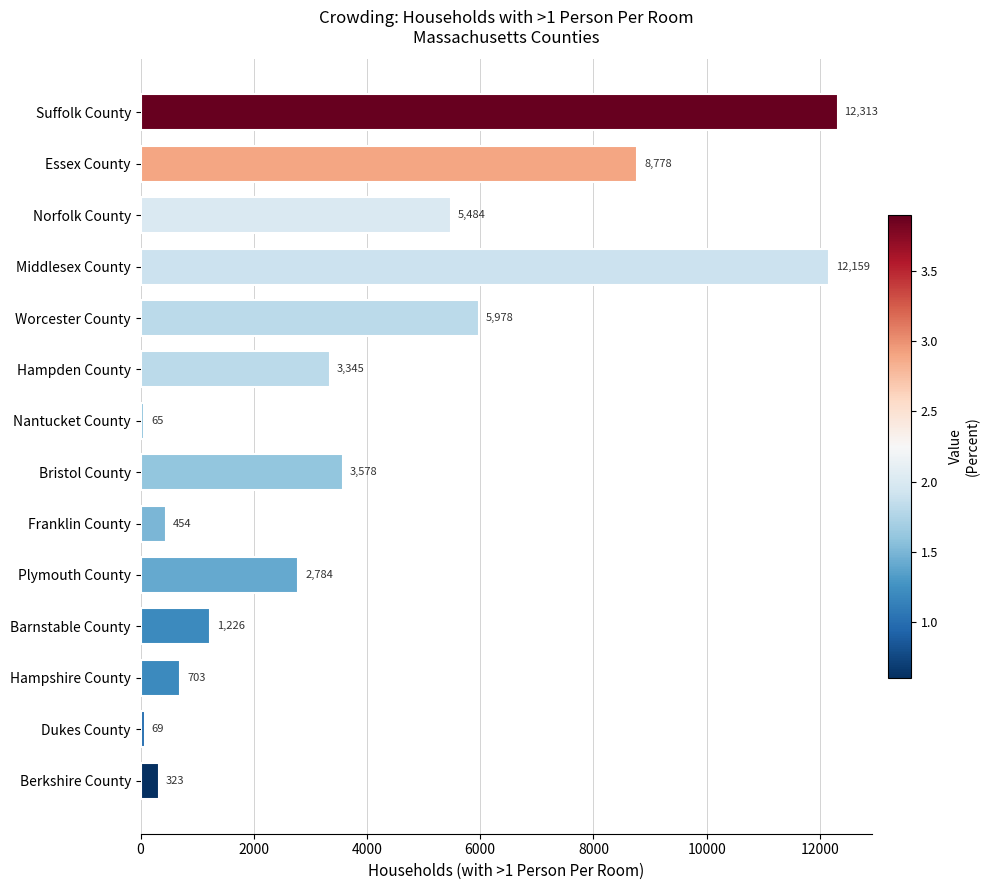

Reading top to bottom, extract all data points from this chart.

Suffolk County=12313	Essex County=8778	Norfolk County=5484	Middlesex County=12159	Worcester County=5978	Hampden County=3345	Nantucket County=65	Bristol County=3578	Franklin County=454	Plymouth County=2784	Barnstable County=1226	Hampshire County=703	Dukes County=69	Berkshire County=323